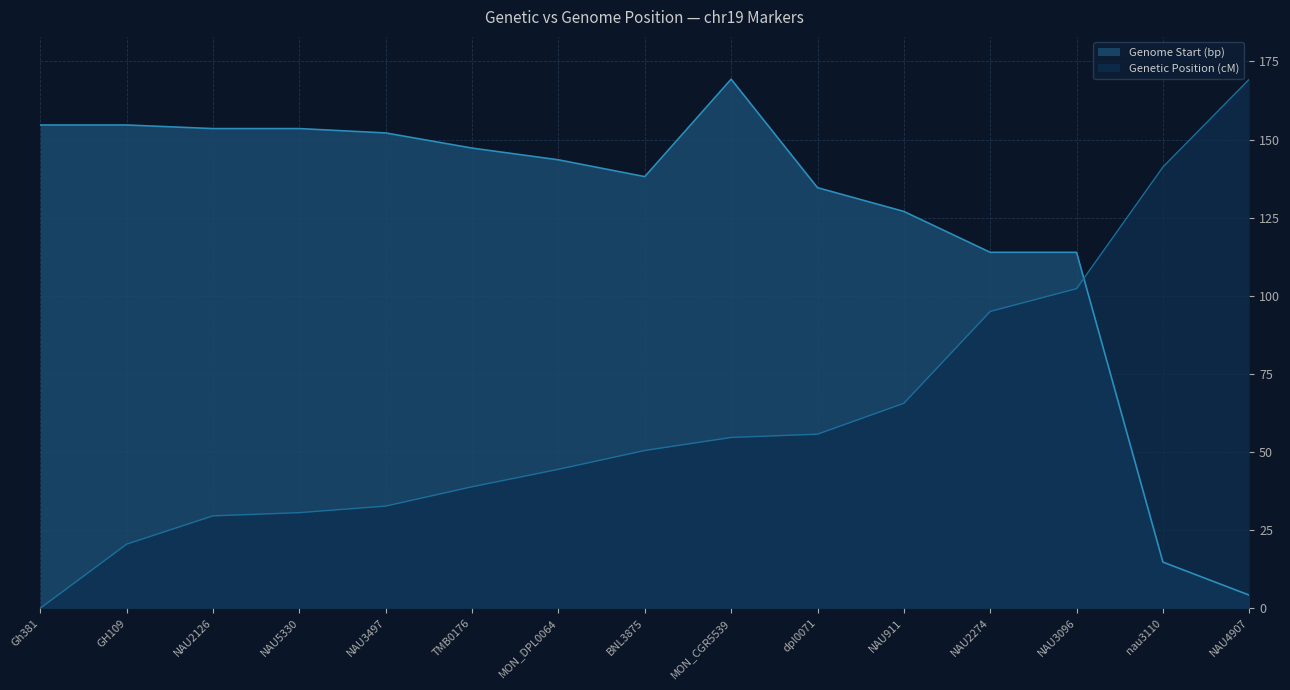

Which series has the largest range (max minus min)?

Genetic Position (cM)